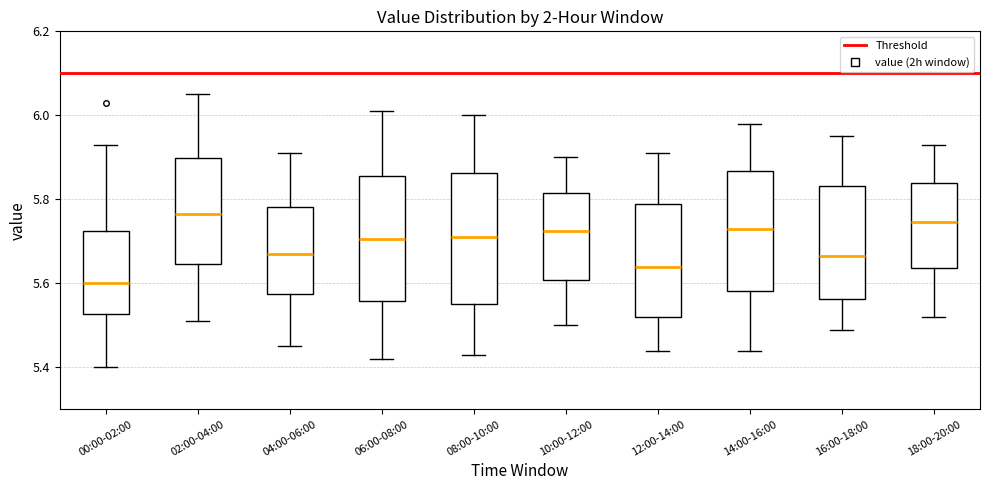

Reading left to right, read every box against the y-axis: the position of its median line, the range the box covers, and the ends of its whiskers. The values are not printed on the chart, so give them approximately, as read against the axis.

00:00-02:00: median 5.60, box 5.52 to 5.72, whiskers 5.40 to 5.94
02:00-04:00: median 5.76, box 5.64 to 5.90, whiskers 5.52 to 6.06
04:00-06:00: median 5.68, box 5.58 to 5.78, whiskers 5.46 to 5.92
06:00-08:00: median 5.70, box 5.56 to 5.86, whiskers 5.42 to 6.02
08:00-10:00: median 5.72, box 5.56 to 5.86, whiskers 5.44 to 6.00
10:00-12:00: median 5.72, box 5.60 to 5.82, whiskers 5.50 to 5.90
12:00-14:00: median 5.64, box 5.52 to 5.80, whiskers 5.44 to 5.92
14:00-16:00: median 5.74, box 5.58 to 5.86, whiskers 5.44 to 5.98
16:00-18:00: median 5.66, box 5.56 to 5.84, whiskers 5.50 to 5.96
18:00-20:00: median 5.74, box 5.64 to 5.84, whiskers 5.52 to 5.94